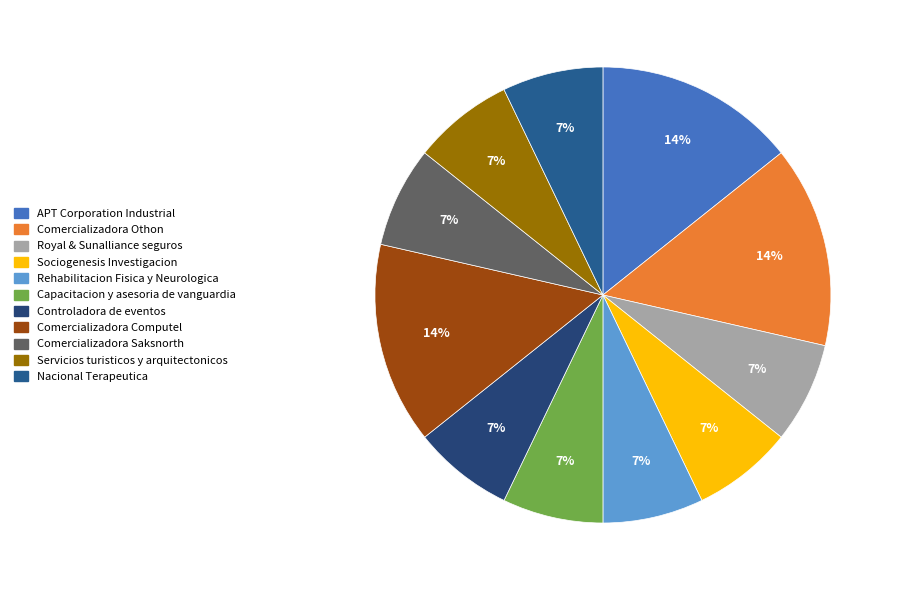

To the nearest percent, what is the combined percentage of Rehabilitacion Fisica y Neurologica and Comercializadora Computel?

21%